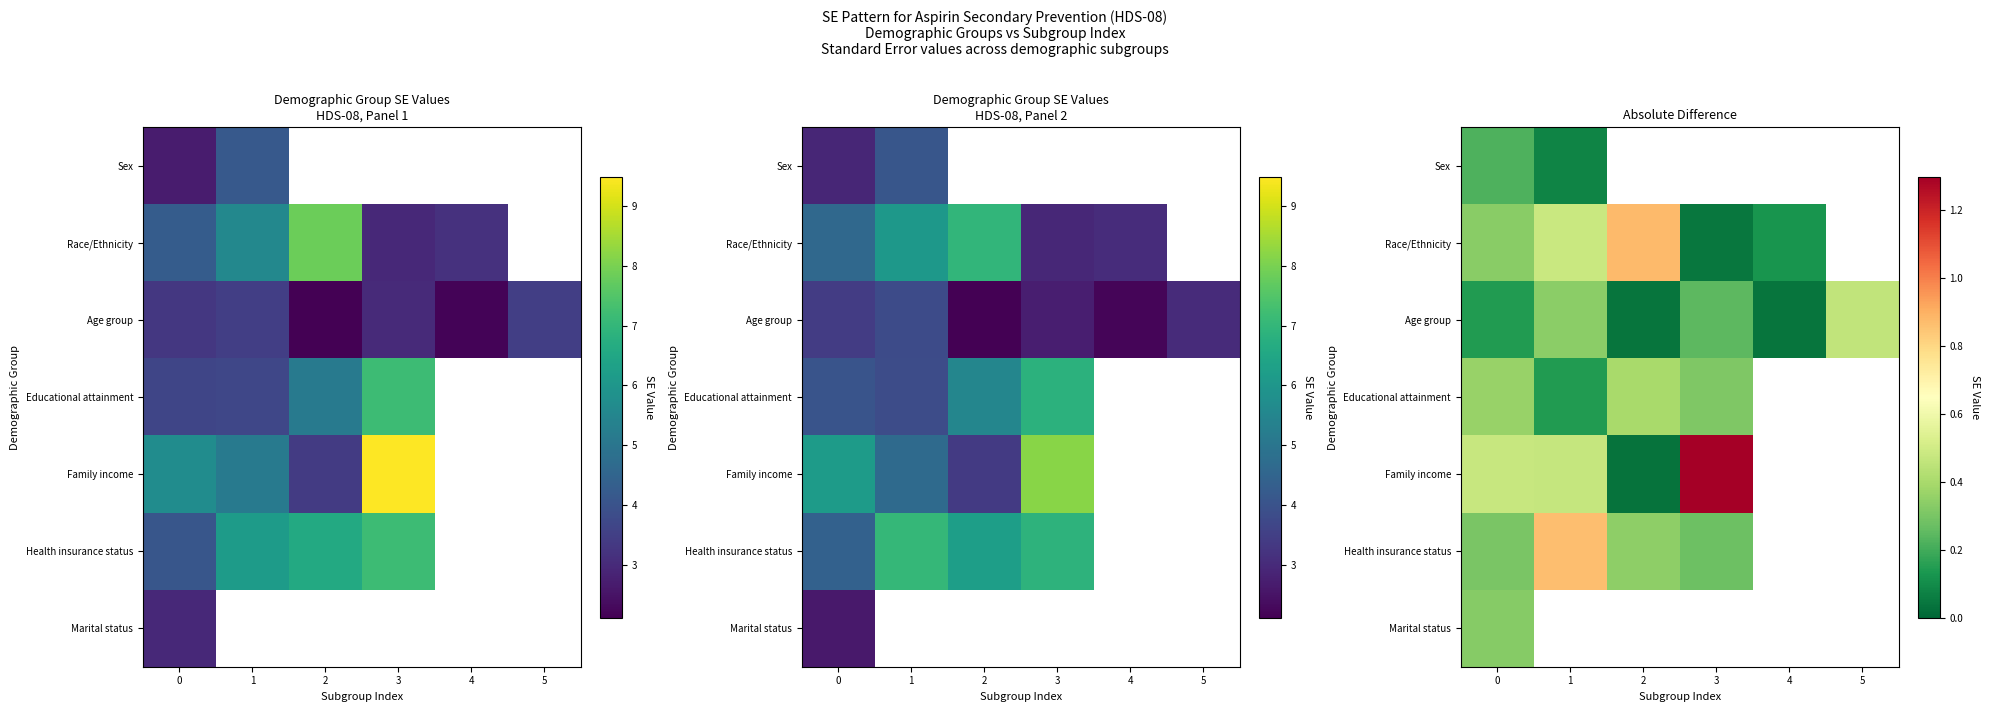

How many positive values does the Health insurance status series have?

4